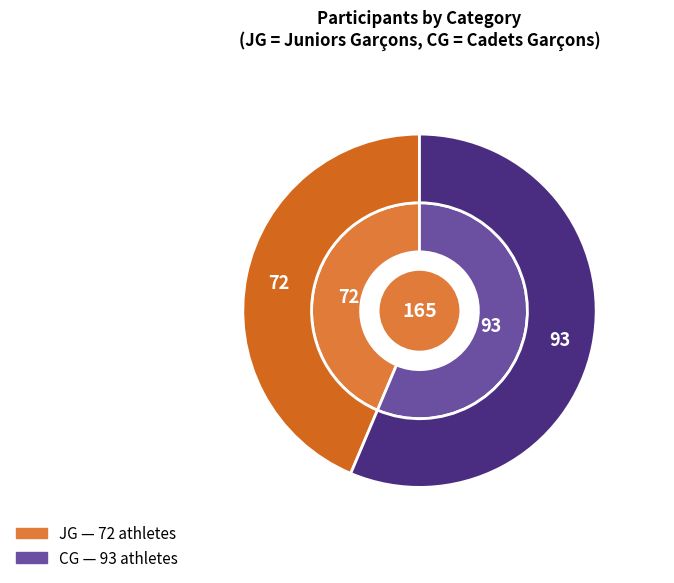

Is there any slice that represents more than half of the pie?

Yes